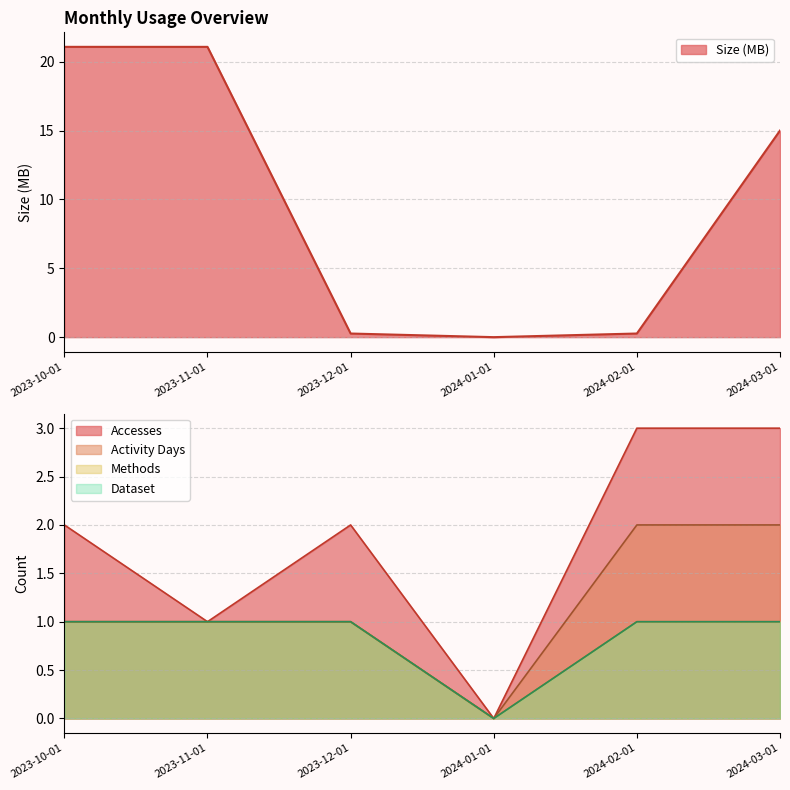

Is it true that Methods equals 1.0 at 2024-03-01?

True